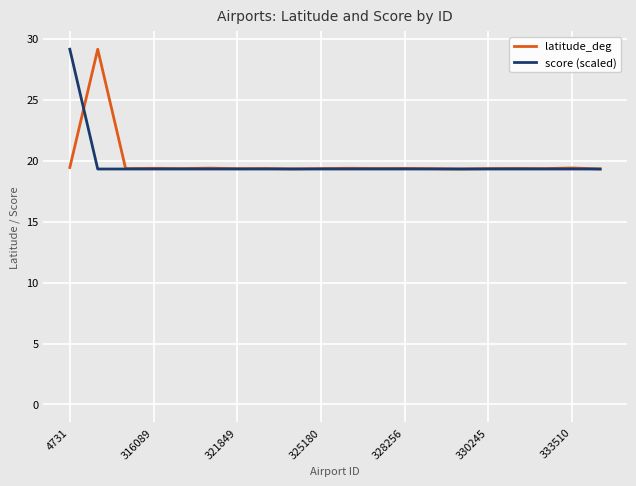

What is the lowest value of the score (scaled) series?

19.3